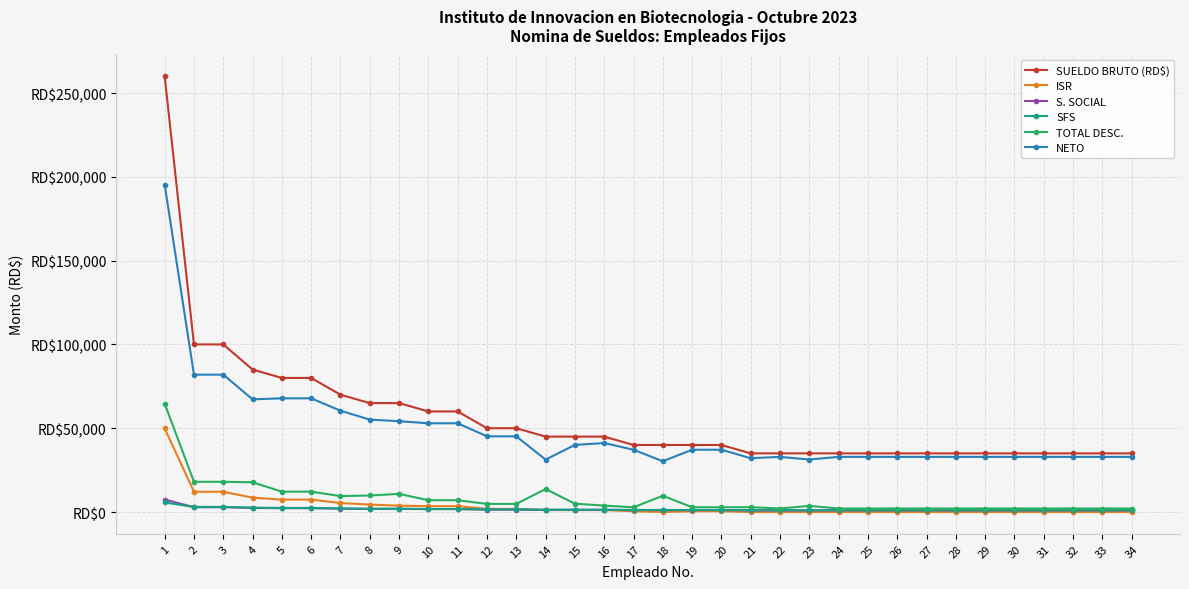

True or false: SFS and TOTAL DESC. cross at least once.

False